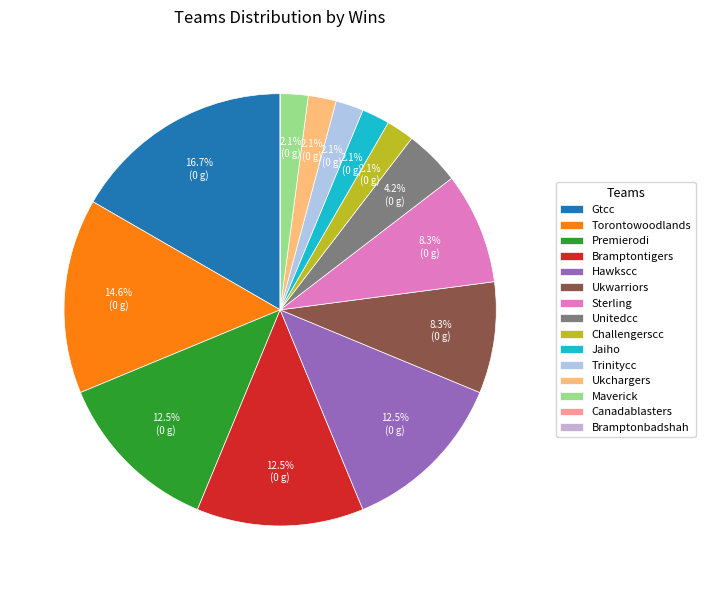

What portion of the pie excludes Challengerscc?

97.9%